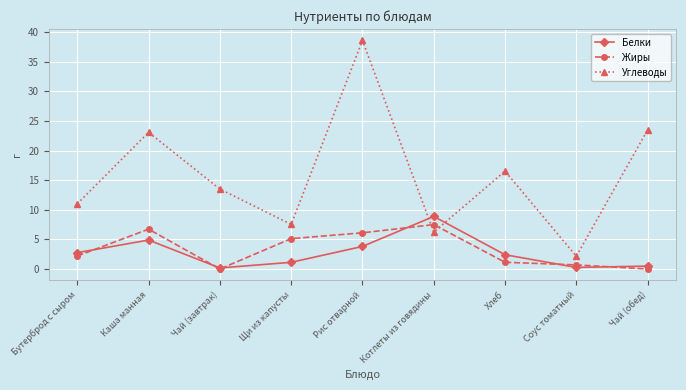

Where is the first local maximum for Белки?

Каша манная